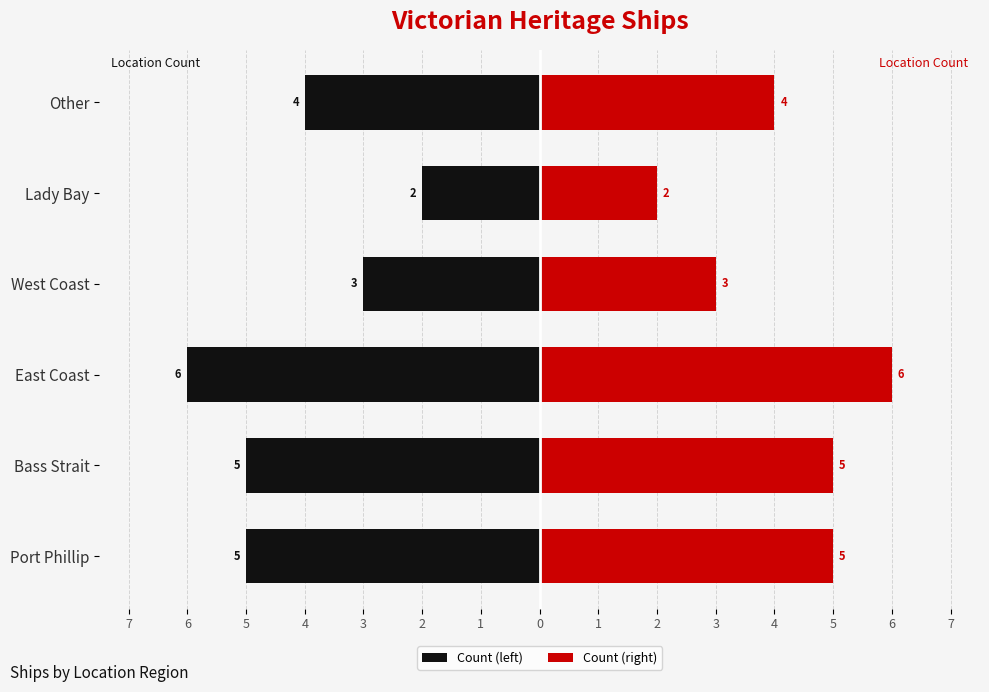

What are all the series names shown in the legend?

Count (left), Count (right)